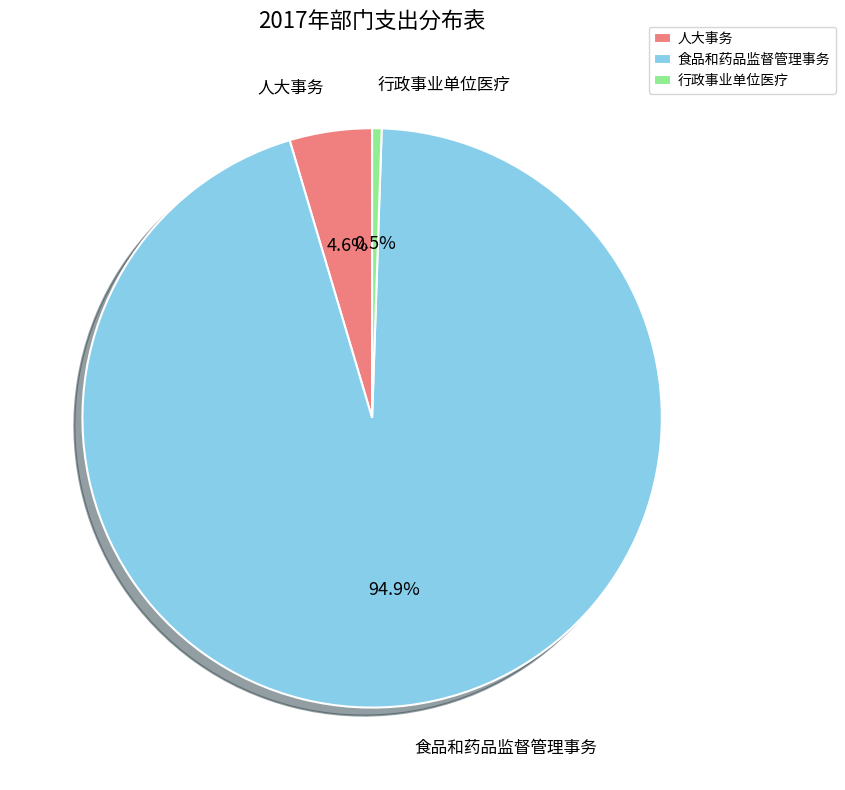

Is 食品和药品监督管理事务 the majority of the pie?

Yes